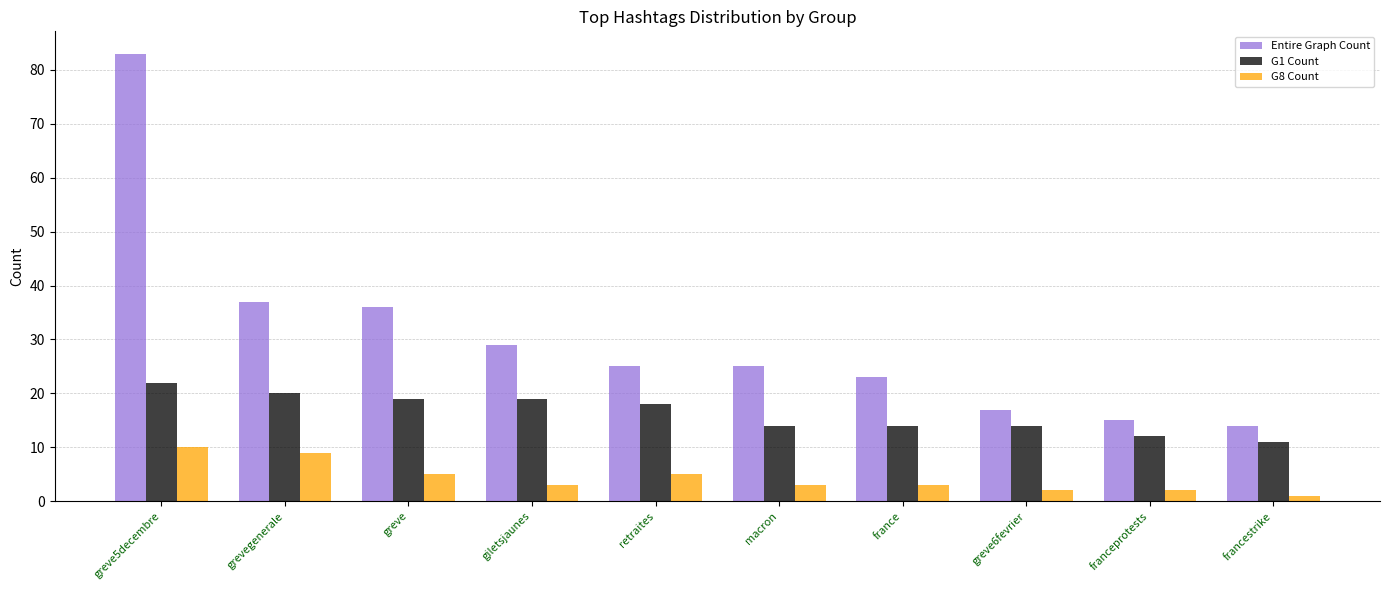

What is the difference between the highest and lowest values at france?

20